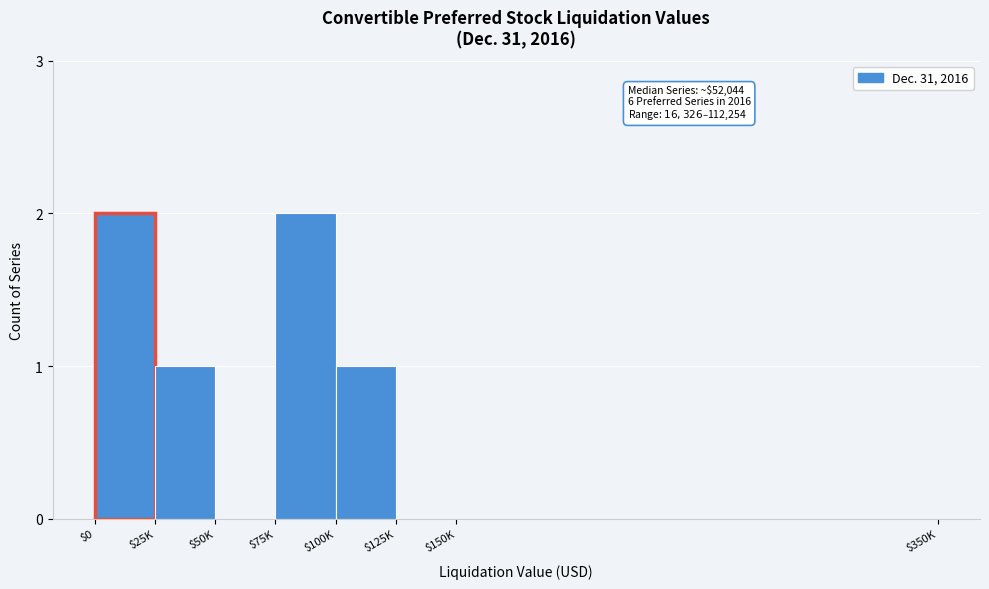

What is the sum of all values?

6